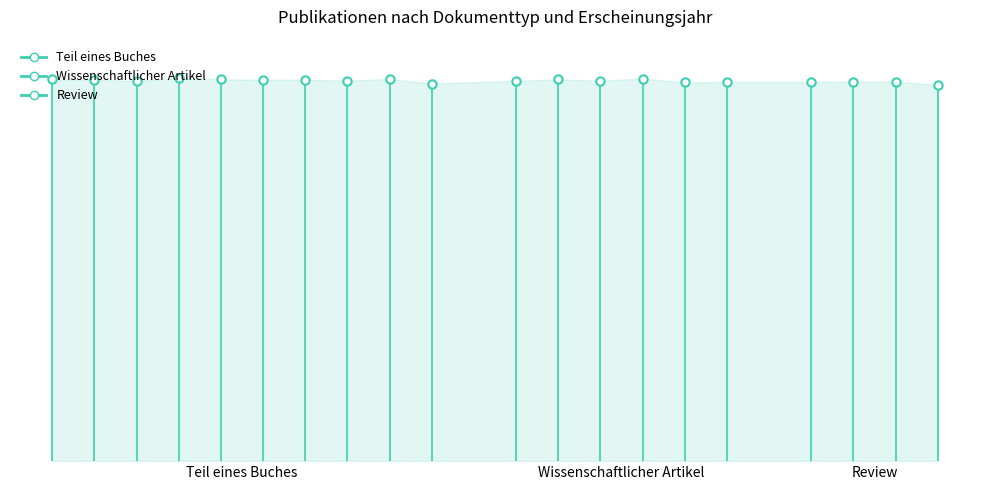

Which series has the largest total across all categories?

Wissenschaftlicher Artikel